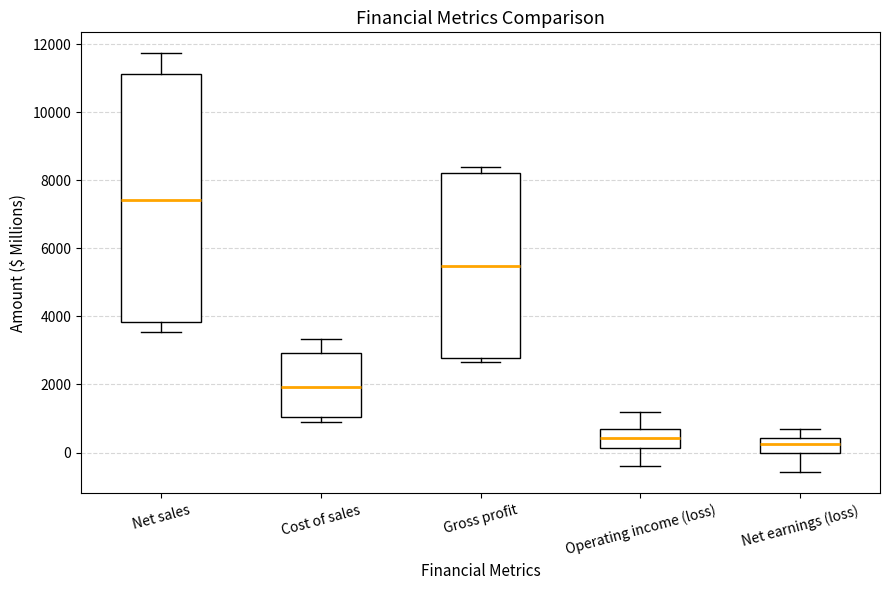

Reading left to right, read every box against the y-axis: the position of its median line, the range the box covers, and the ends of its whiskers. The values are not printed on the chart, so give them approximately, as read against the axis.

Net sales: median 7400, box 3800 to 11200, whiskers 3600 to 11800
Cost of sales: median 2000, box 1000 to 3000, whiskers 800 to 3400
Gross profit: median 5400, box 2800 to 8200, whiskers 2600 to 8400
Operating income (loss): median 400, box 200 to 600, whiskers -400 to 1200
Net earnings (loss): median 200, box 0 to 400, whiskers -600 to 600